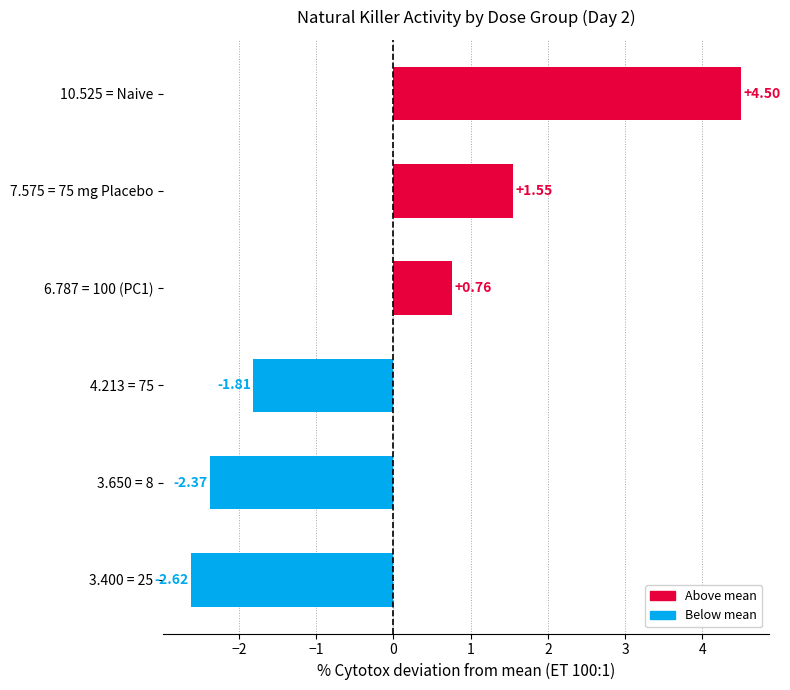

What is the change in value from 6.787 = 100 (PC1) to 3.650 = 8?

-3.1